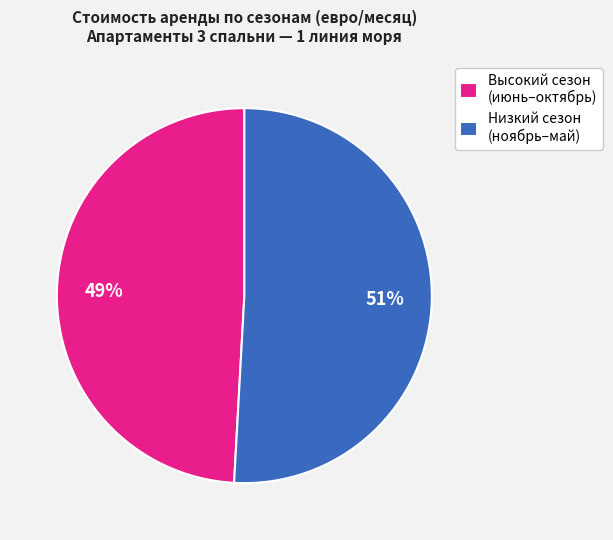

Does Высокий сезон (июнь–октябрь) represent more than half of the total?

No